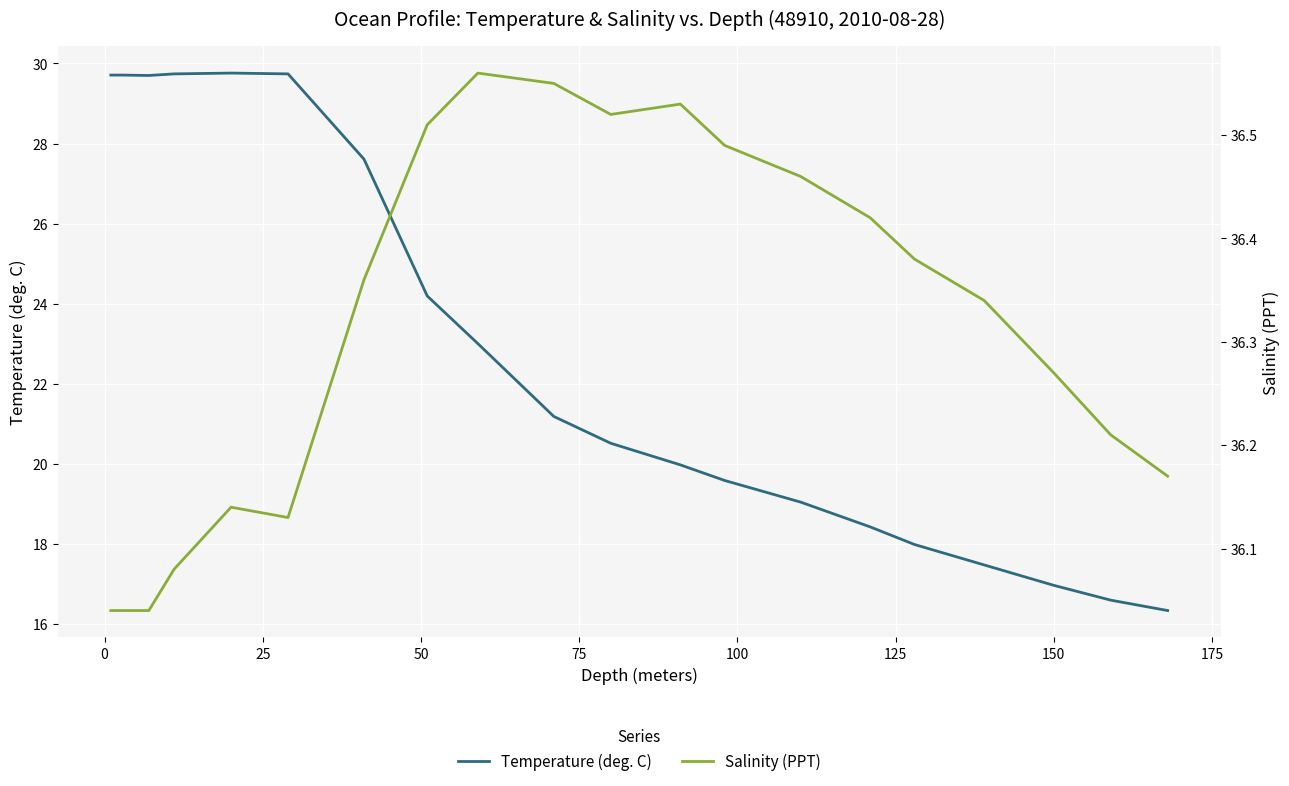

What is the minimum value for Temperature (deg. C)?

16.3